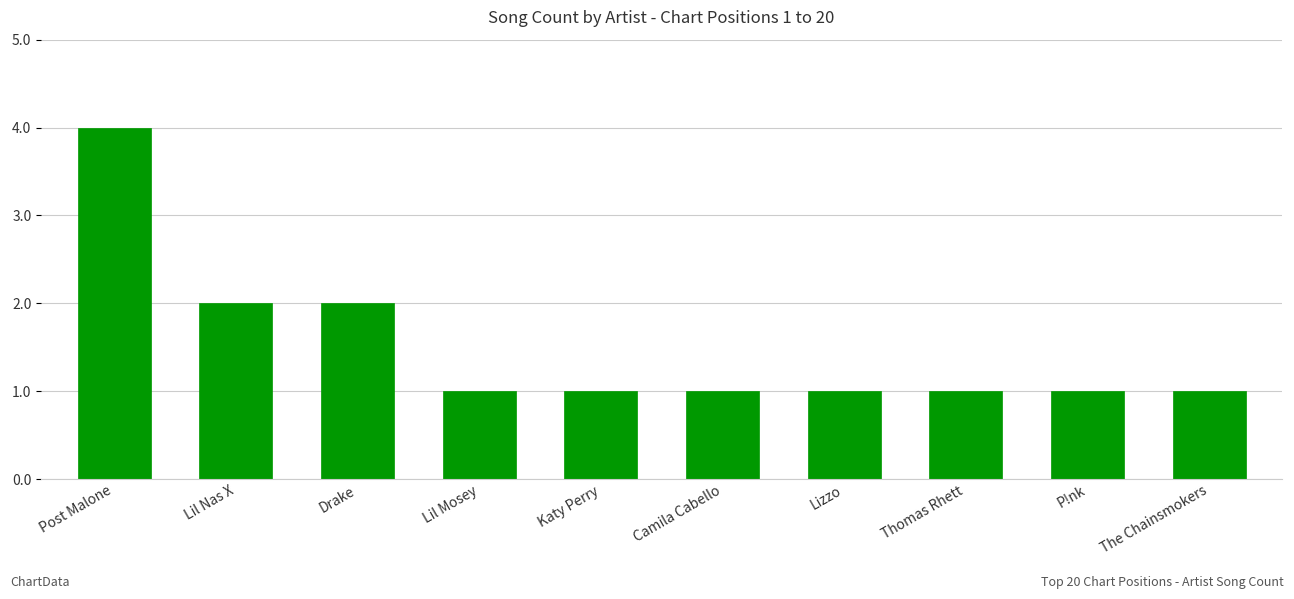

What is the label of the 3rd bar from the left?

Drake